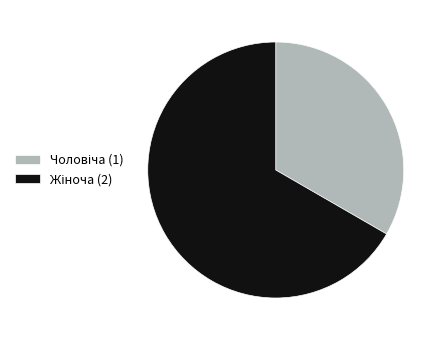

How many slices are in this pie chart?

2